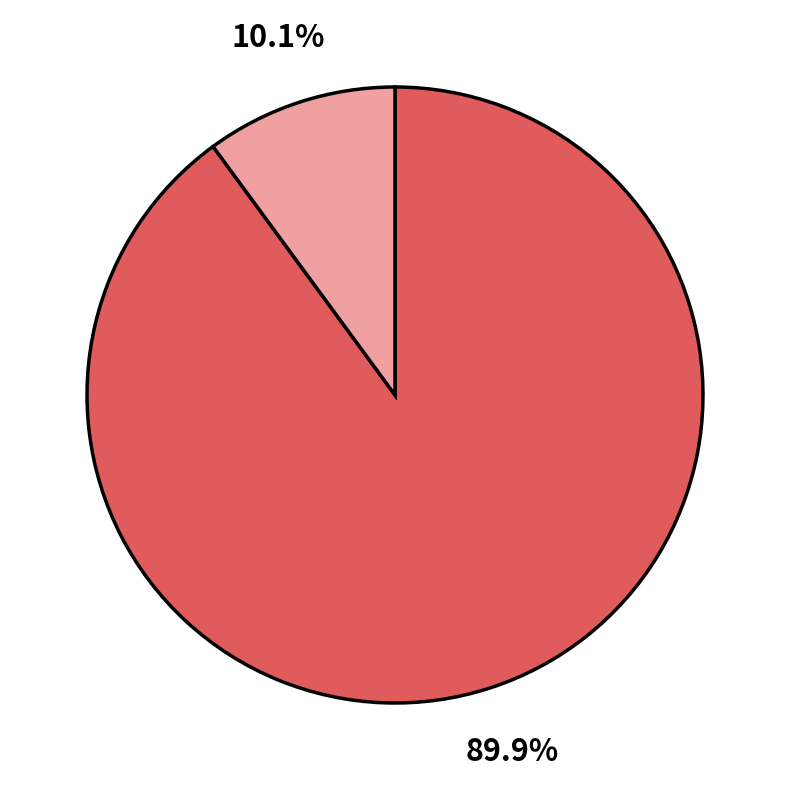

To the nearest percent, what is the average slice percentage?

50%